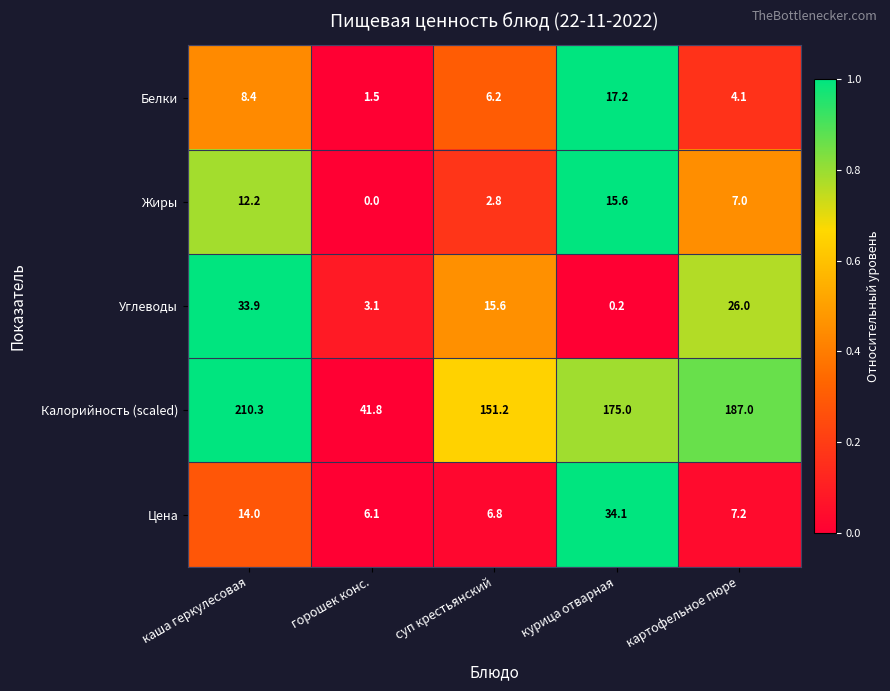

List the series in order of their peak value, lowest first.

Жиры, Белки, Углеводы, Цена, Калорийность (scaled)